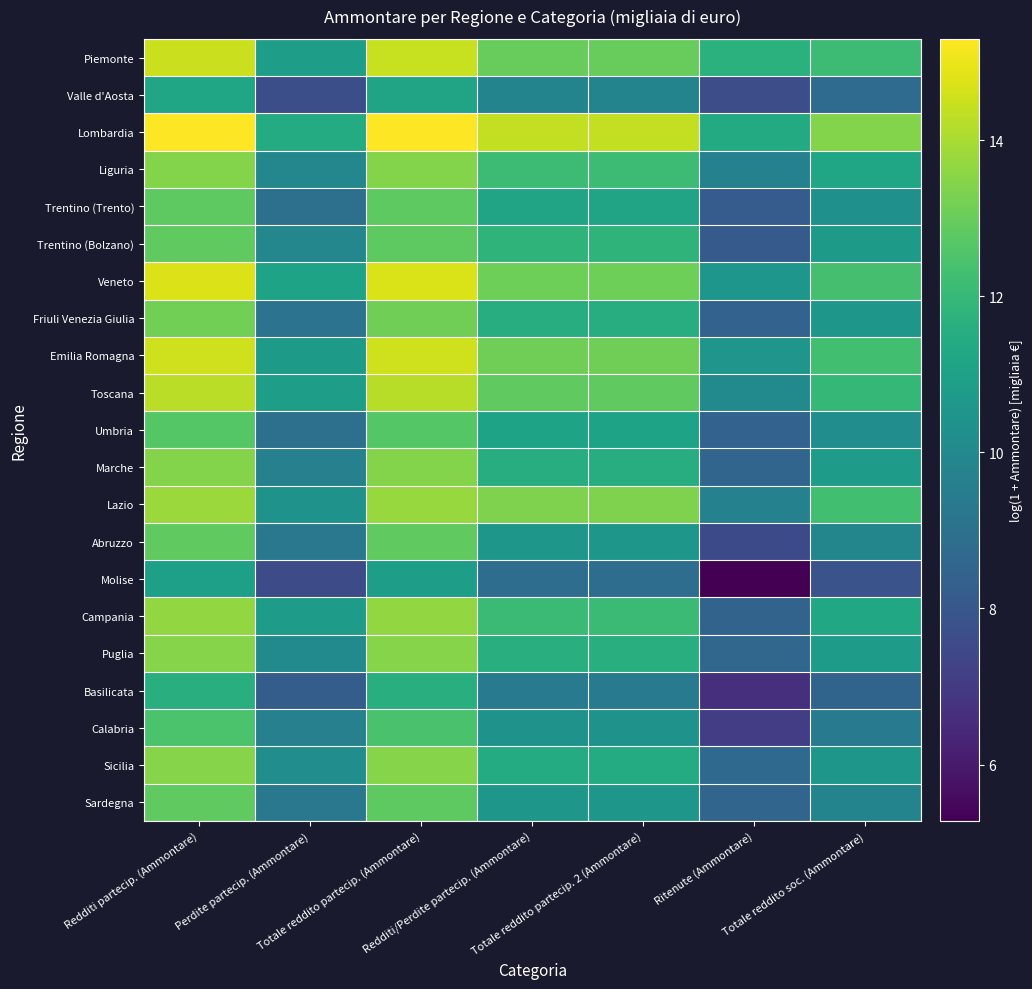

Which series has the largest total across all categories?

Lombardia